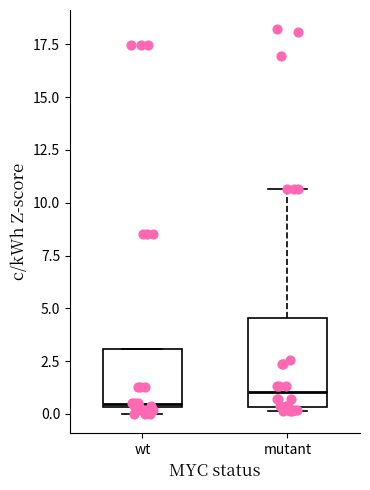

Reading left to right, transcribe this box plot: for each box, give where its median line is, the range the box spans, and where its two whiskers end, as read against the y-axis. The values are not printed on the chart, so give them approximately, as read against the axis.

wt: median 0.5, box 0.5 to 3.0, whiskers 0.0 to 3.0
mutant: median 1.0, box 0.5 to 4.5, whiskers 0.0 to 10.5